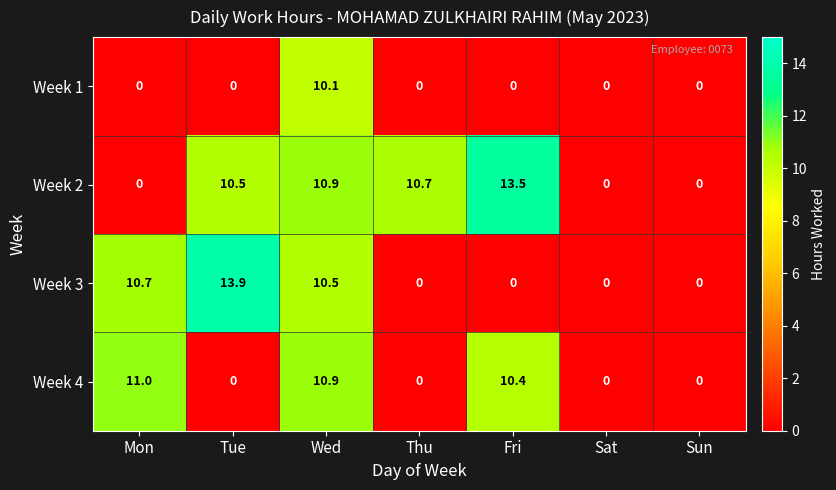

What is the total value across all series at Mon?

21.7